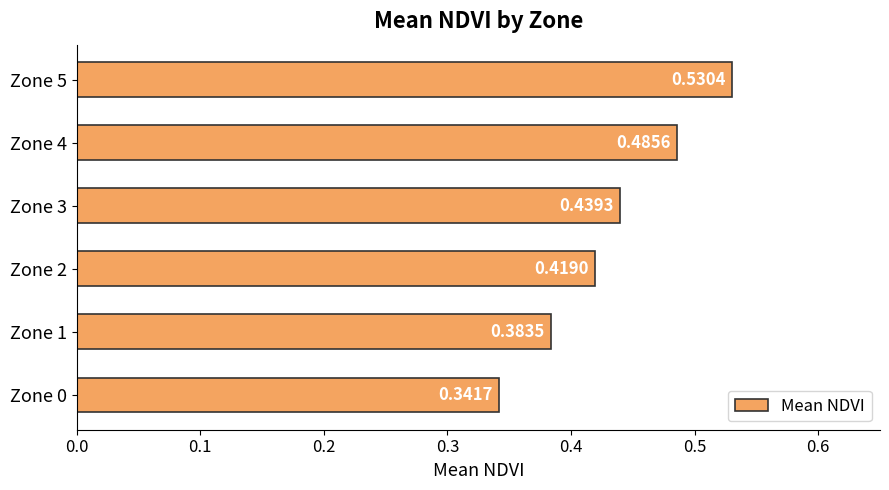

What is the sum of the values at Zone 5 and Zone 4?

1.0